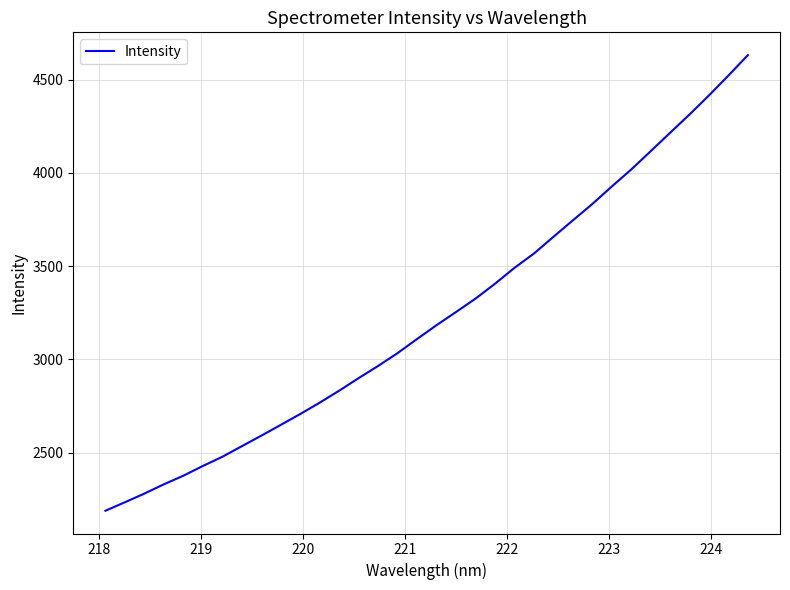

What is the smallest value displayed?

2189.1